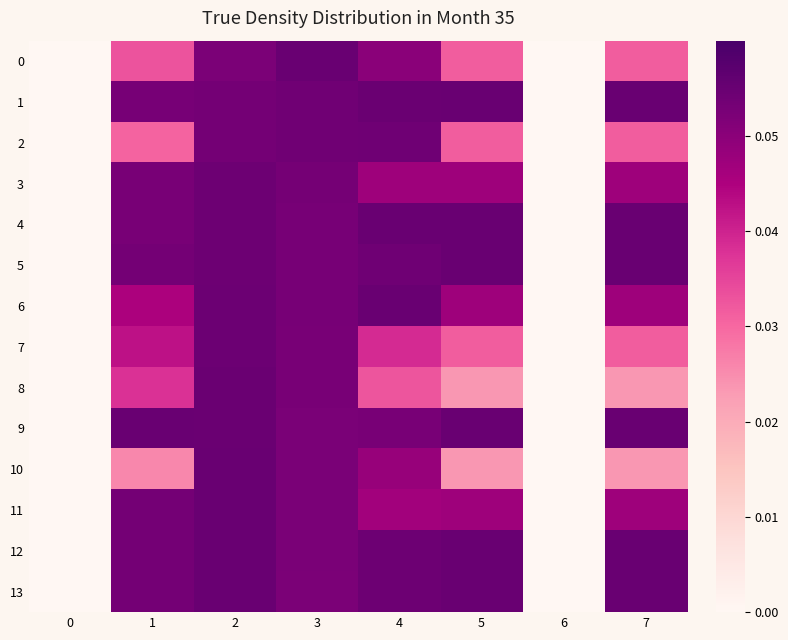

Reading right to left, list all the values displayed in this chart.

0: 7=0.0	6=0.0	5=0.0	4=0.1	3=0.1	2=0.1	1=0.0	0=0.0
1: 7=0.1	6=0.0	5=0.1	4=0.1	3=0.1	2=0.1	1=0.1	0=0.0
2: 7=0.0	6=0.0	5=0.0	4=0.1	3=0.1	2=0.1	1=0.0	0=0.0
3: 7=0.0	6=0.0	5=0.0	4=0.0	3=0.1	2=0.1	1=0.1	0=0.0
4: 7=0.1	6=0.0	5=0.1	4=0.1	3=0.1	2=0.1	1=0.1	0=0.0
5: 7=0.1	6=0.0	5=0.1	4=0.1	3=0.1	2=0.1	1=0.1	0=0.0
6: 7=0.0	6=0.0	5=0.0	4=0.1	3=0.1	2=0.1	1=0.0	0=0.0
7: 7=0.0	6=0.0	5=0.0	4=0.0	3=0.1	2=0.1	1=0.0	0=0.0
8: 7=0.0	6=0.0	5=0.0	4=0.0	3=0.1	2=0.1	1=0.0	0=0.0
9: 7=0.1	6=0.0	5=0.1	4=0.1	3=0.1	2=0.1	1=0.1	0=0.0
10: 7=0.0	6=0.0	5=0.0	4=0.0	3=0.1	2=0.1	1=0.0	0=0.0
11: 7=0.0	6=0.0	5=0.0	4=0.0	3=0.1	2=0.1	1=0.1	0=0.0
12: 7=0.1	6=0.0	5=0.1	4=0.1	3=0.1	2=0.1	1=0.1	0=0.0
13: 7=0.1	6=0.0	5=0.1	4=0.1	3=0.1	2=0.1	1=0.1	0=0.0